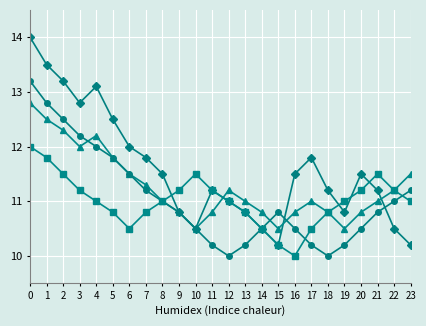

What is the total value across all series at 0?

52.0